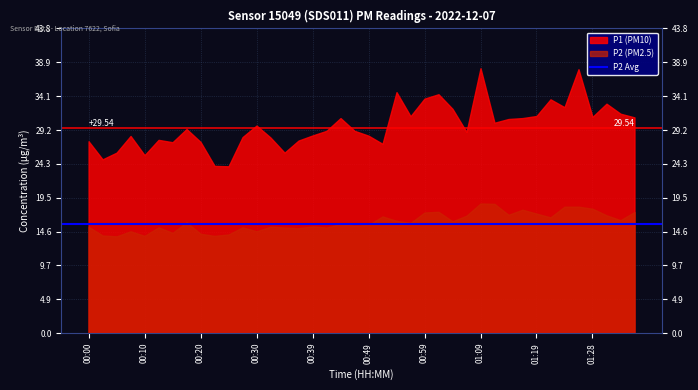

At how many categories does at least one series exceed 20?

40